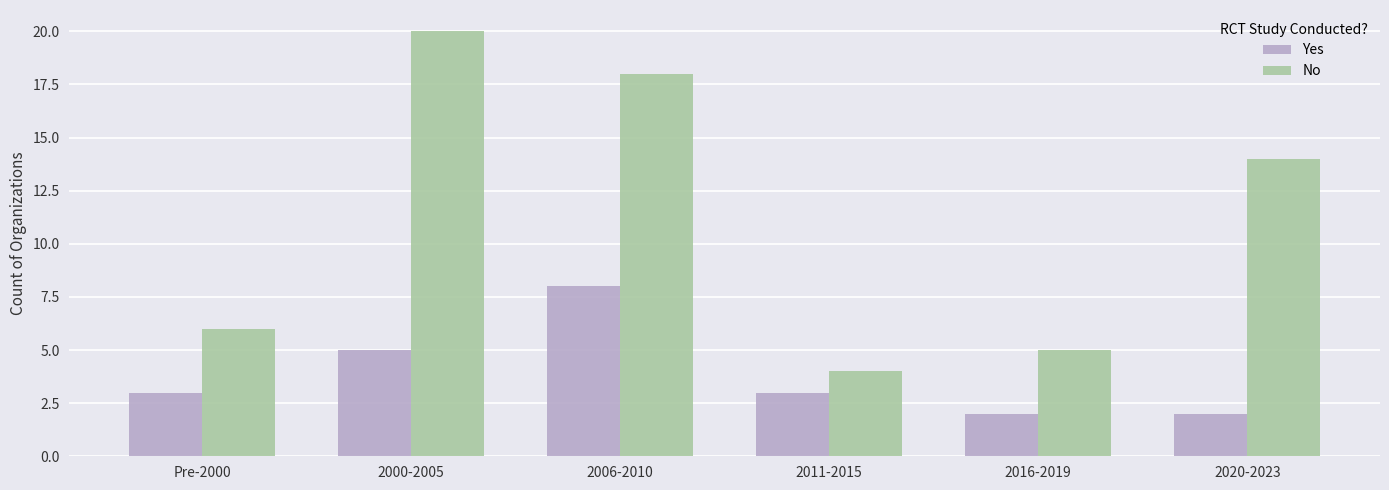

What position from the right is 2020-2023?

1